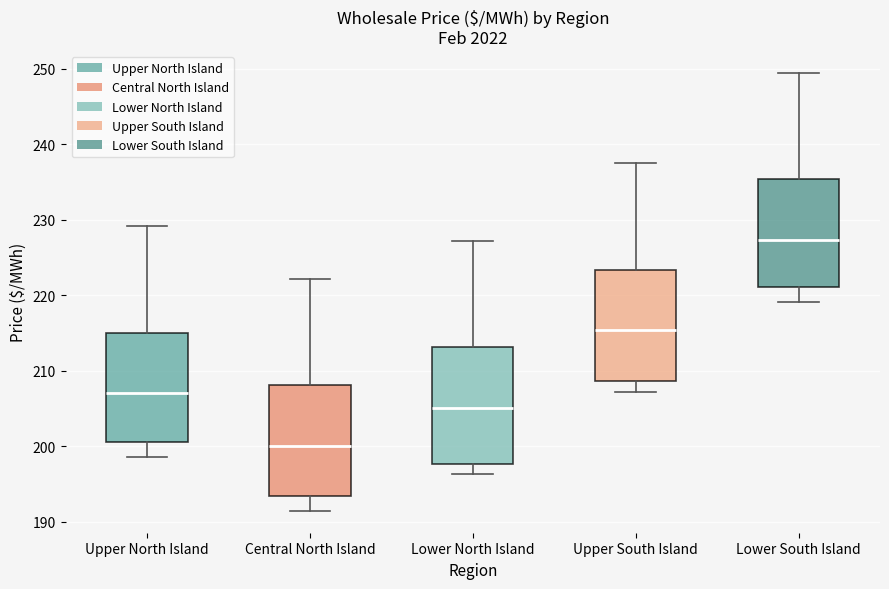

Which box has the highest median line?

Lower South Island